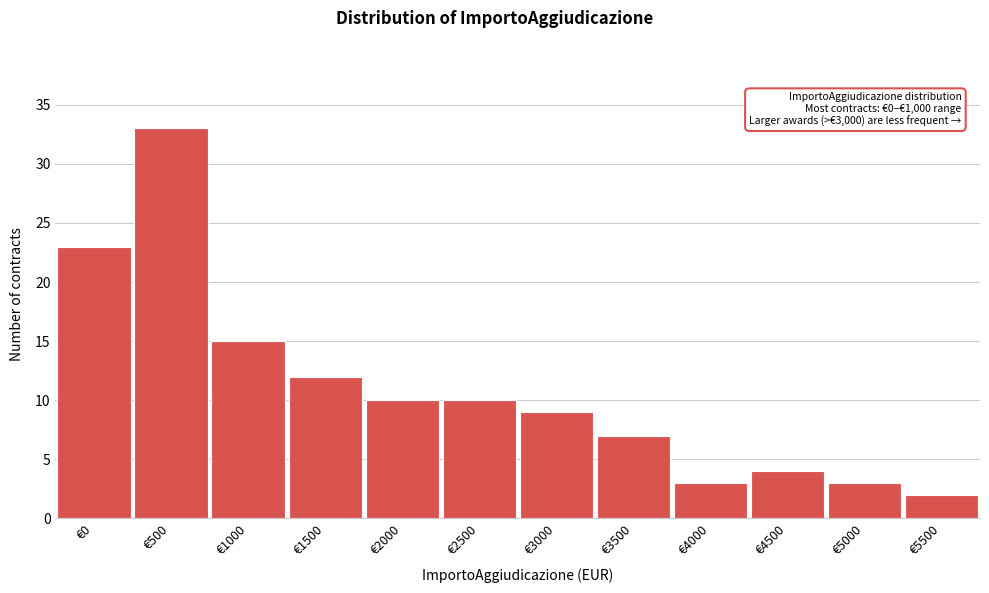

Reading left to right, extract all data points from this chart.

€0=23	€500=33	€1000=15	€1500=12	€2000=10	€2500=10	€3000=9	€3500=7	€4000=3	€4500=4	€5000=3	€5500=2